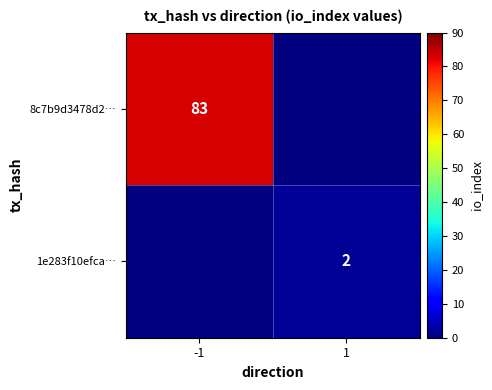

The 8c7b9d3478d2… series shows 83 at -1. True or false?

True